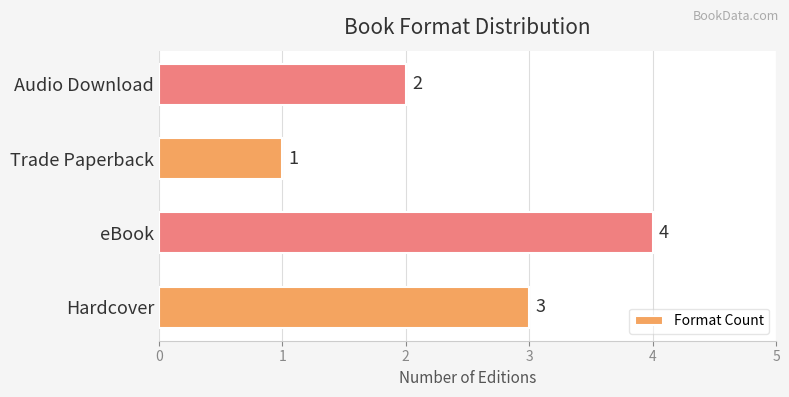

Which category has the lowest value across all series?

Trade Paperback